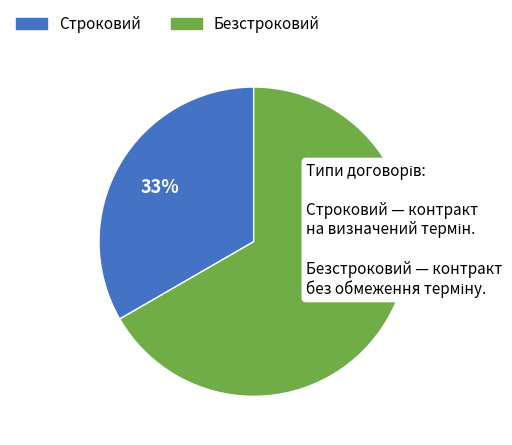

To the nearest percent, what is the combined percentage of Безстроковий and Строковий?

100%